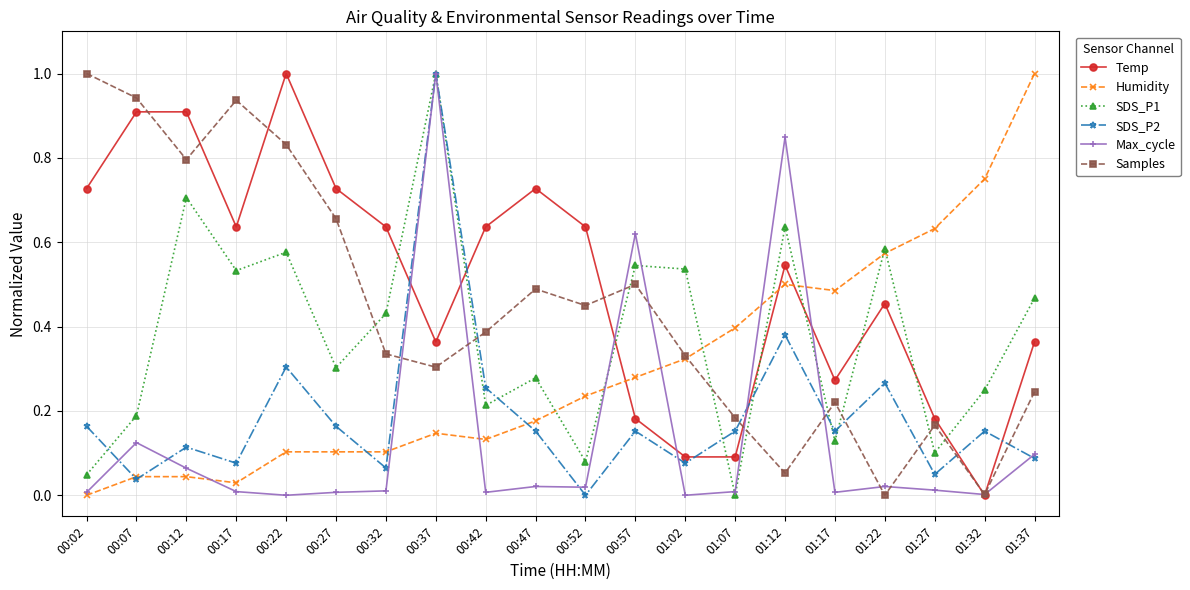

Where is the first local minimum for Samples?

00:12